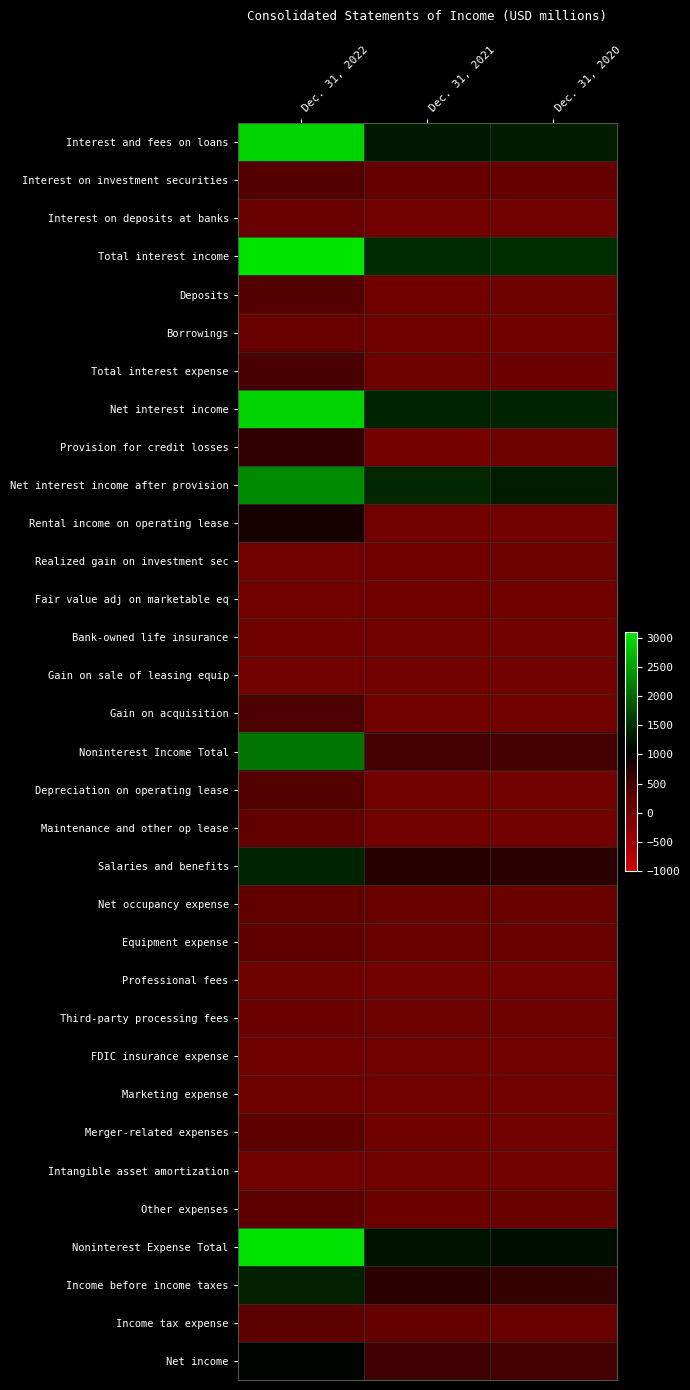

Which series has the widest spread of values?

Total interest income